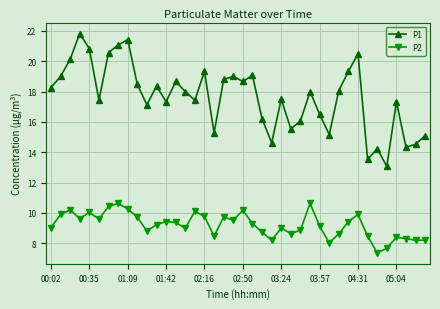

True or false: P1 and P2 intersect in this chart.

False